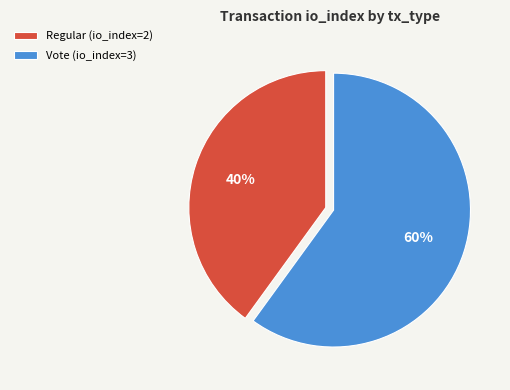

How many slices are in this pie chart?

2